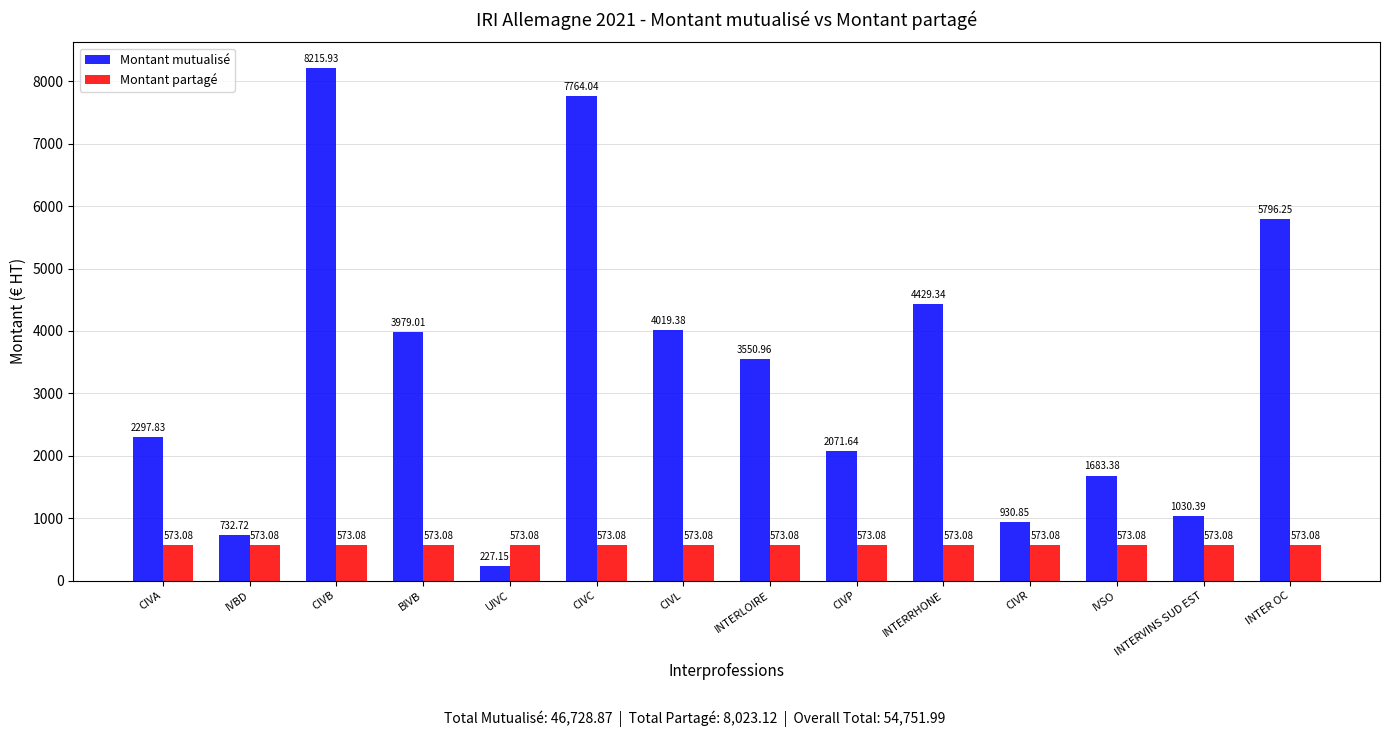

List the series in order of their overall mean, highest first.

Montant mutualisé, Montant partagé